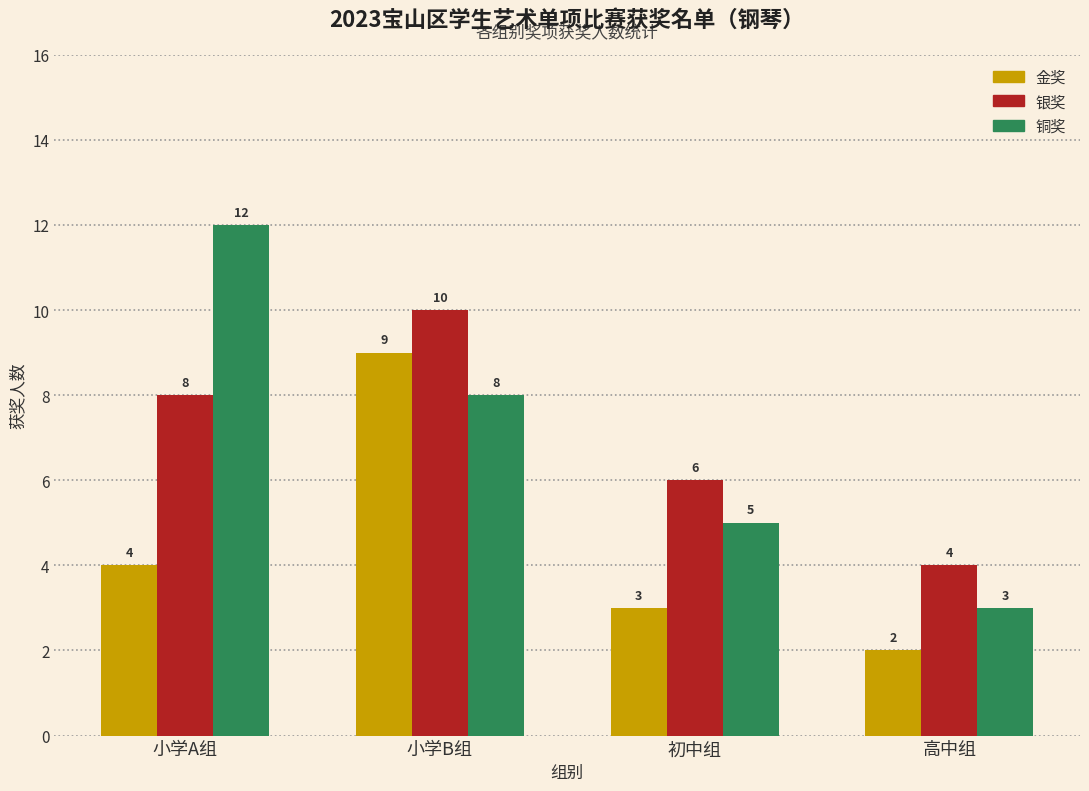

What position from the right is 小学B组?

3